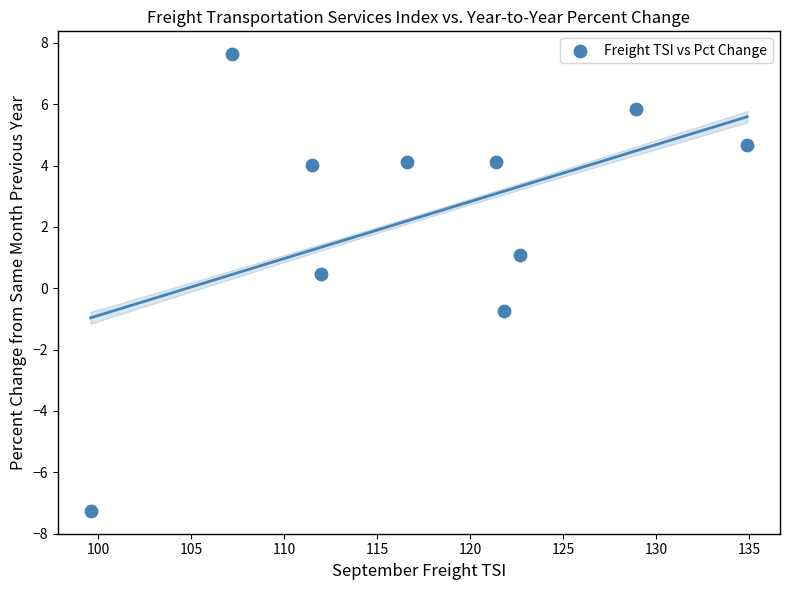

What is the average X value?

117.7